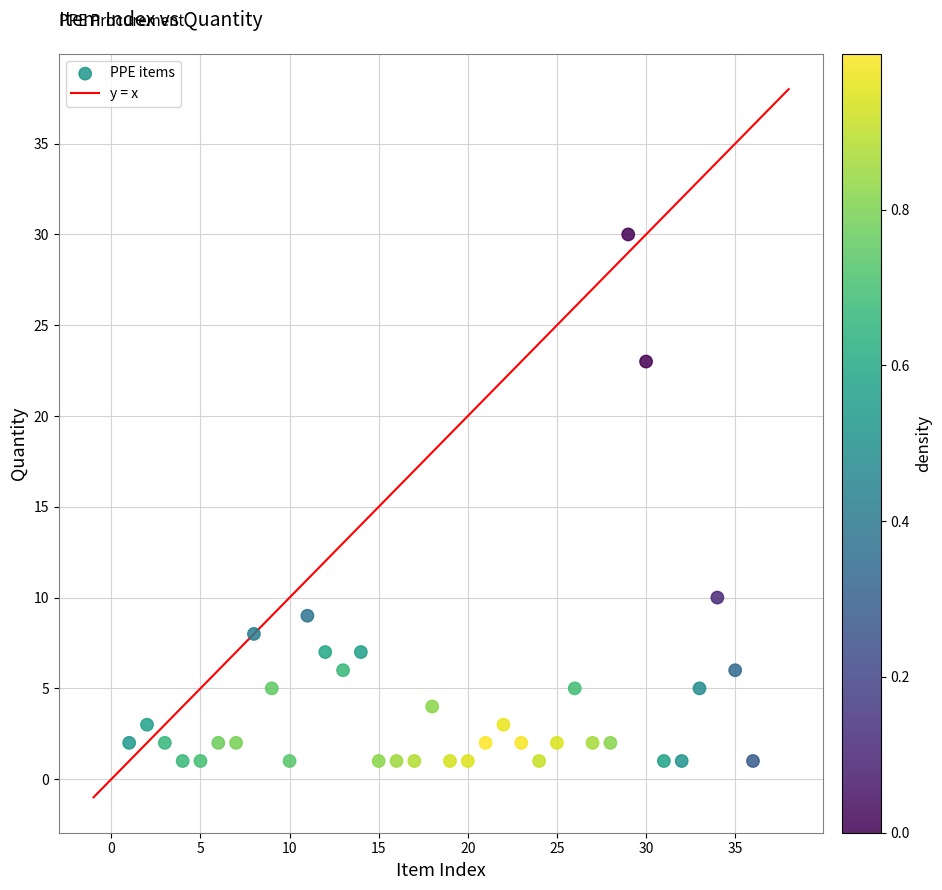

What Y value in the scatter plot is closest to 15?

10